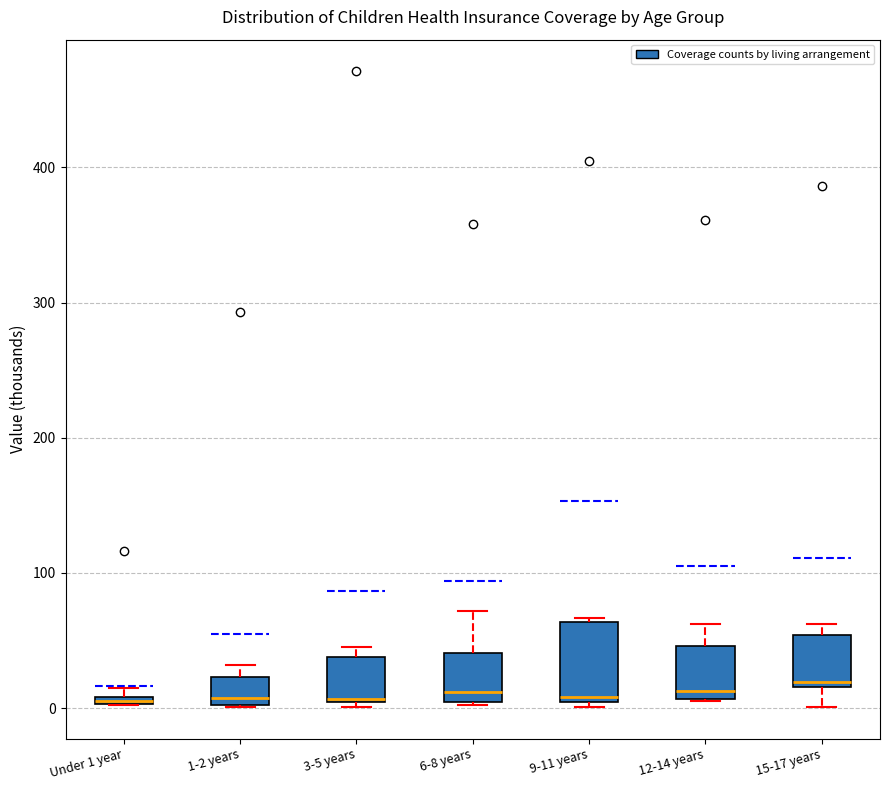

Which box is the tallest, from its lower edge to its upper edge?

9-11 years